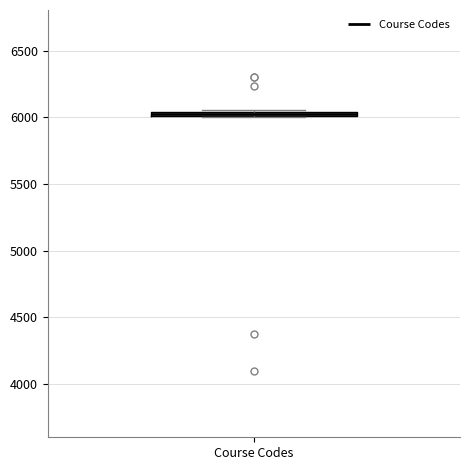

Where is the lower edge of the box for Course Codes on the y-axis? The values are not printed on the chart, so give them approximately, as read against the axis.

6000